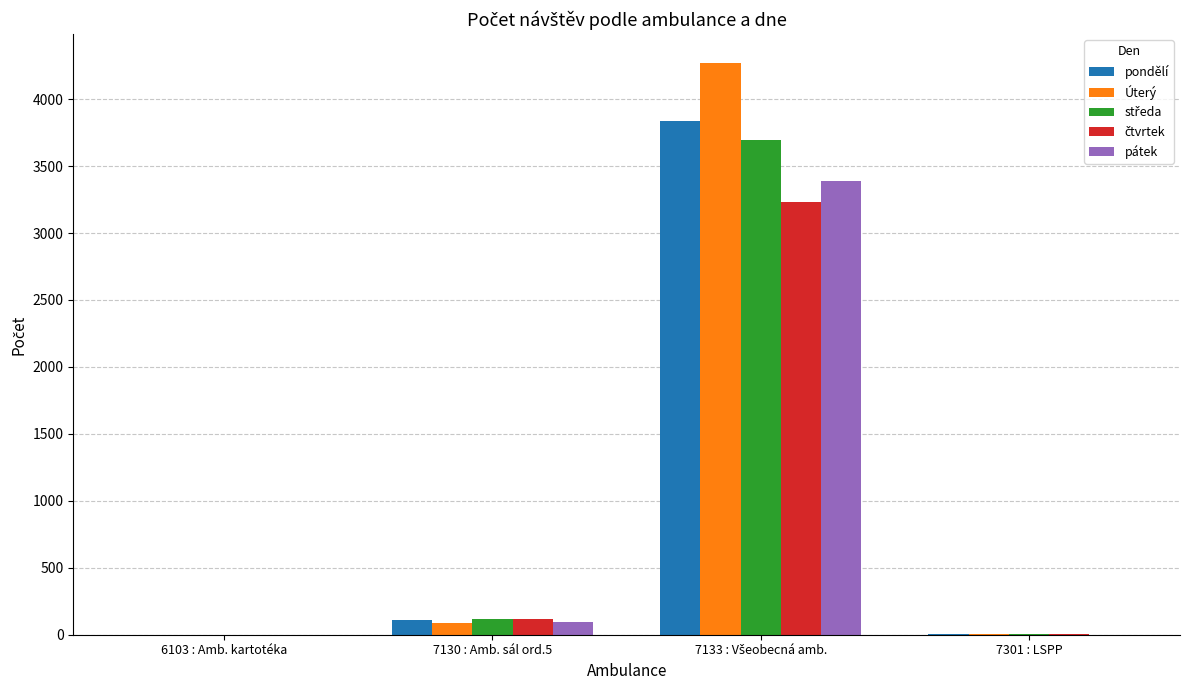

True or false: pondělí has a value of 1 at 6103 : Amb. kartotéka.

True